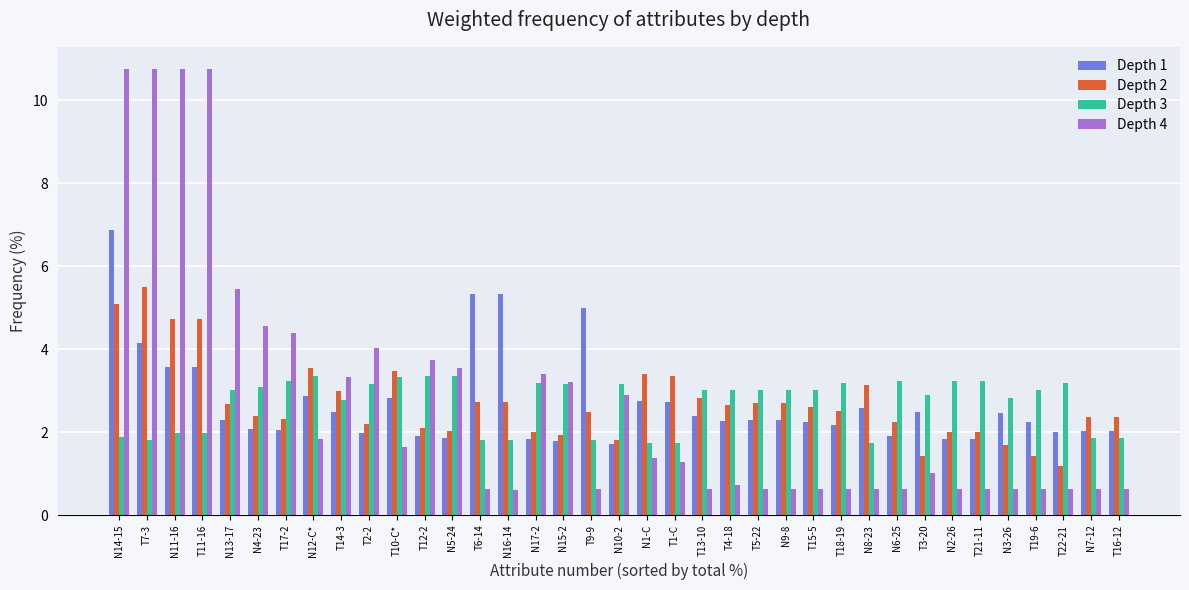

Is it true that Depth 4 equals 3.1 at N13-17?

False